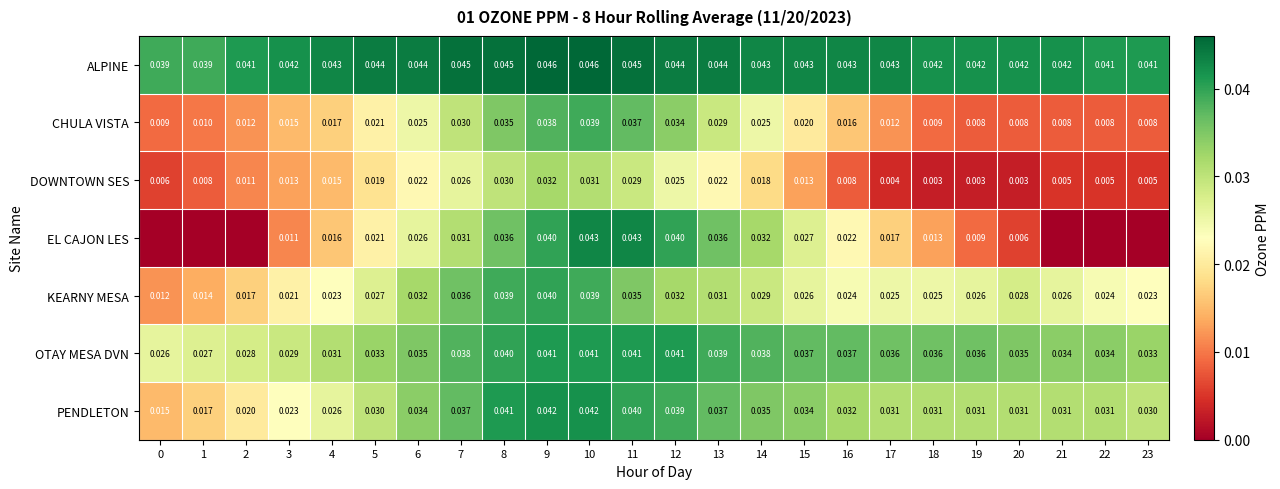

Count the OTAY MESA DVN values in the range 0 to 1.

24